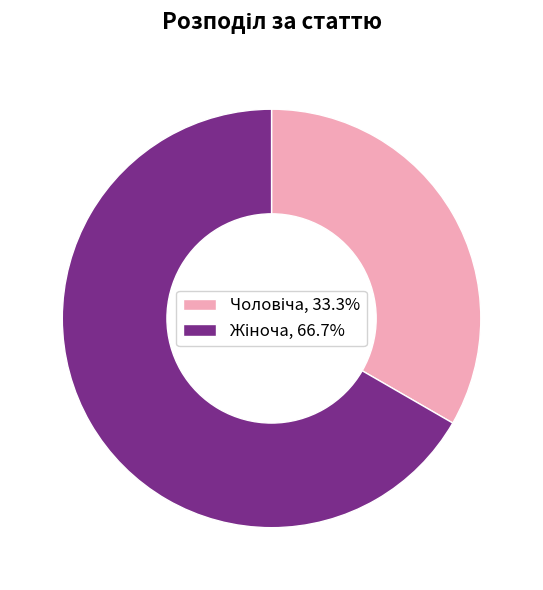

Is there a majority slice in this chart?

Yes